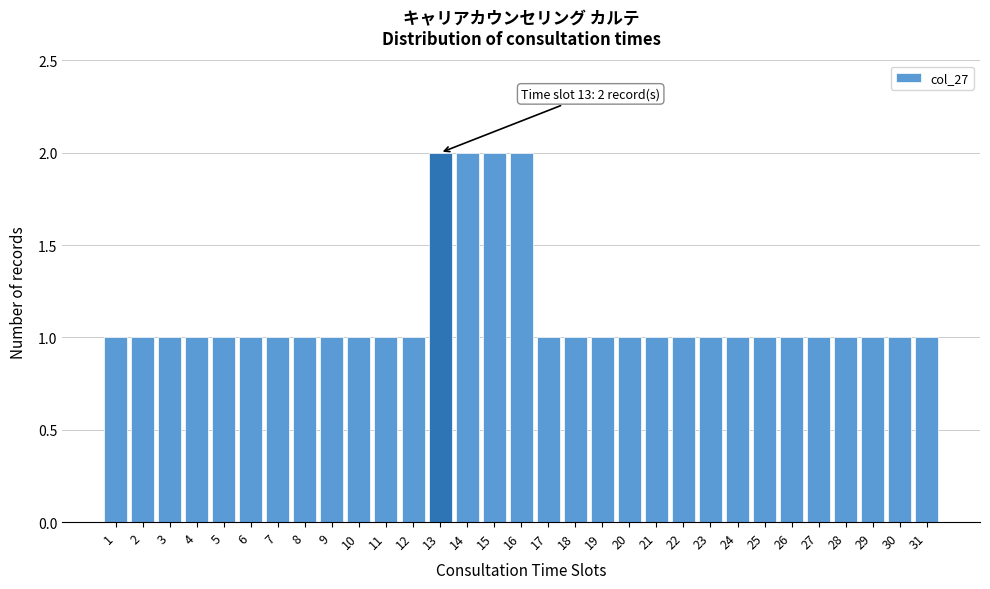

True or false: the data shows 2 at 5.

False